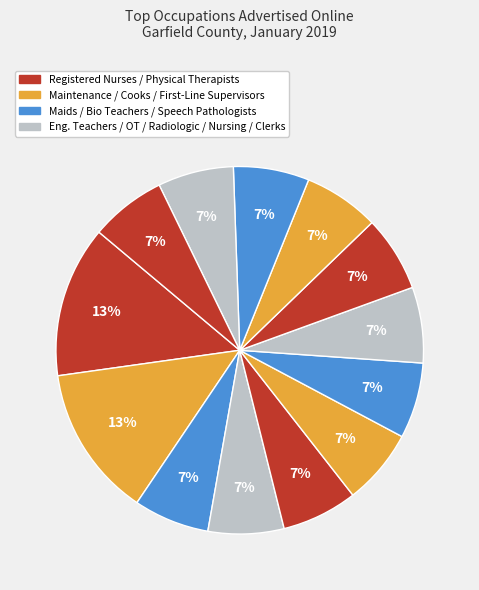

Count the number of slices in the pie.

13